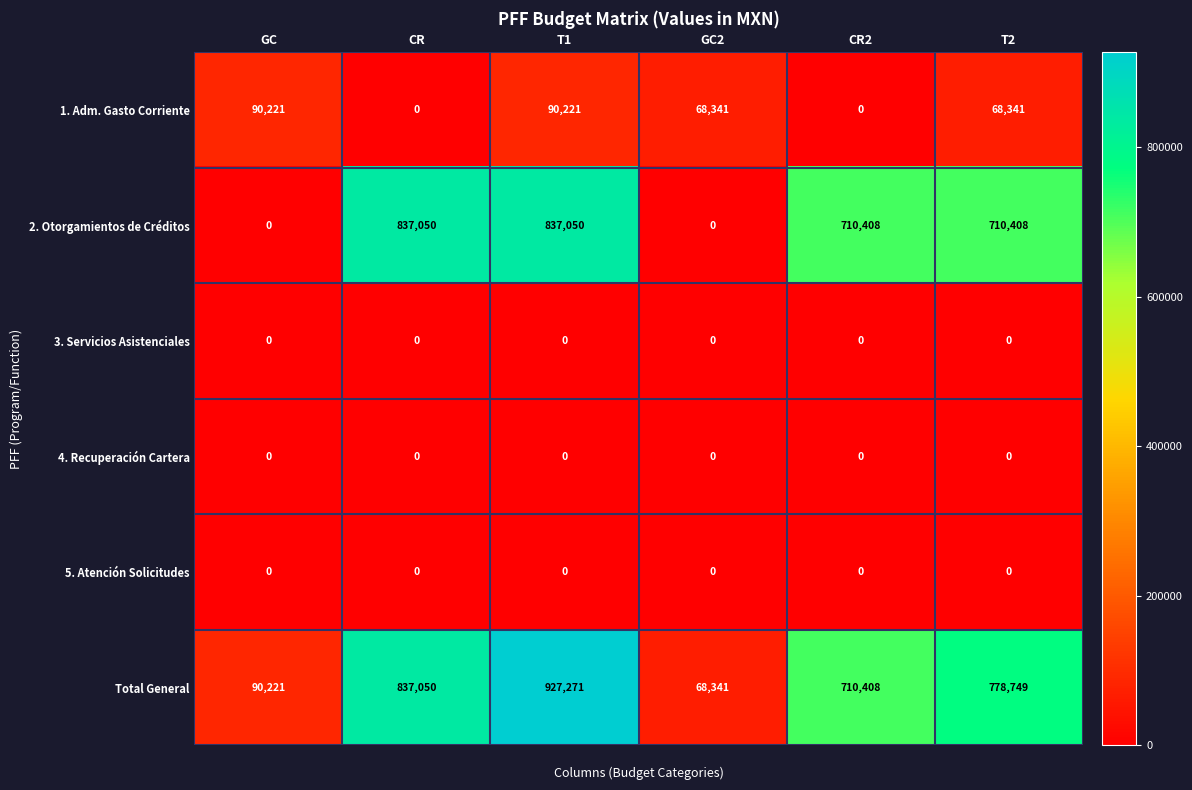

Which series has the widest spread of values?

Total General